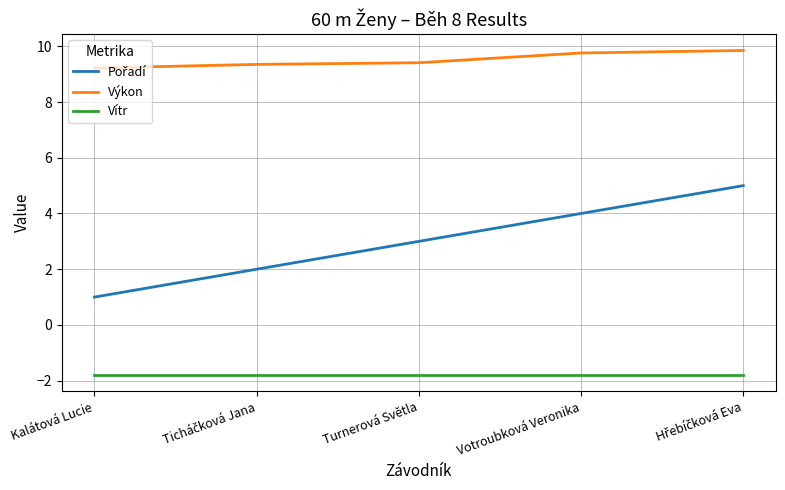

What is the lowest value of the Výkon series?

9.2